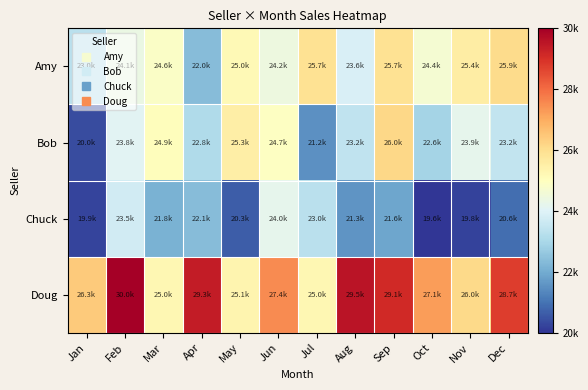

Reading left to right, extract all data points from this chart.

Amy: Jan=23040	Feb=24131	Mar=24646	Apr=22047	May=24971	Jun=24218	Jul=25735	Aug=23638	Sep=25749	Oct=24437	Nov=25355	Dec=25899
Bob: Jan=20024	Feb=23822	Mar=24854	Apr=22838	May=25320	Jun=24733	Jul=21184	Aug=23174	Sep=25999	Oct=22639	Nov=23949	Dec=23179
Chuck: Jan=19886	Feb=23494	Mar=21824	Apr=22058	May=20280	Jun=23965	Jul=23032	Aug=21273	Sep=21584	Oct=19625	Nov=19832	Dec=20583
Doug: Jan=26264	Feb=29953	Mar=25041	Apr=29338	May=25150	Jun=27371	Jul=25044	Aug=29506	Sep=29061	Oct=27113	Nov=25953	Dec=28670